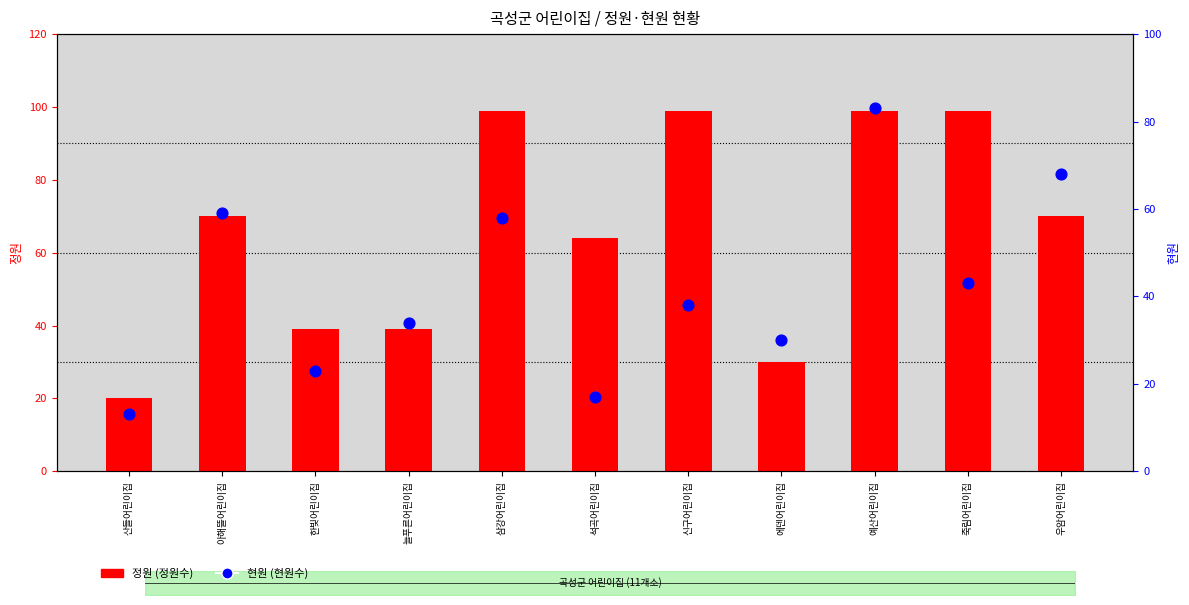

At which category is the sum across all series the highest?

예산어린이집